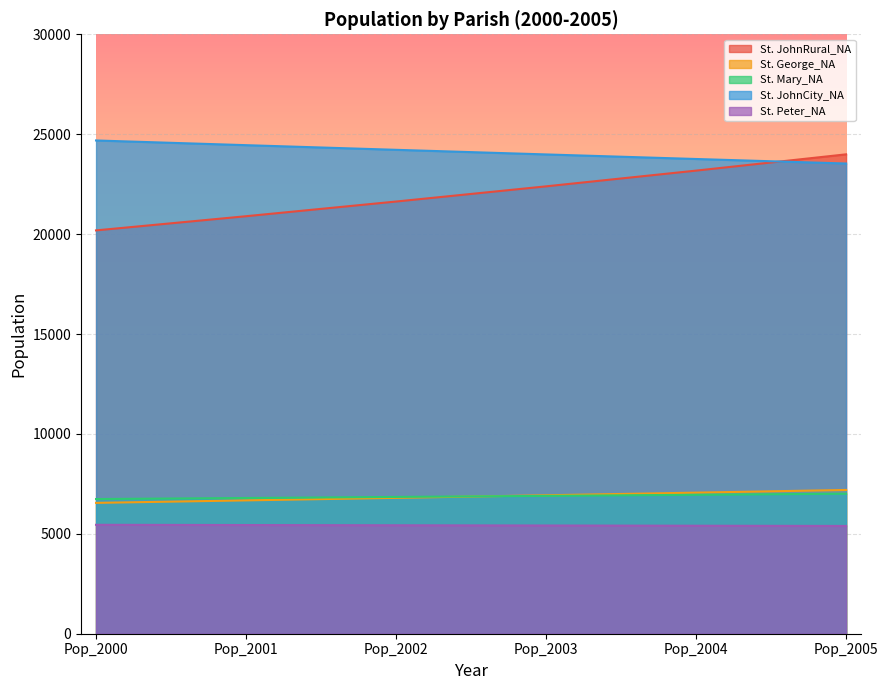

How many lines are shown in the chart?

5